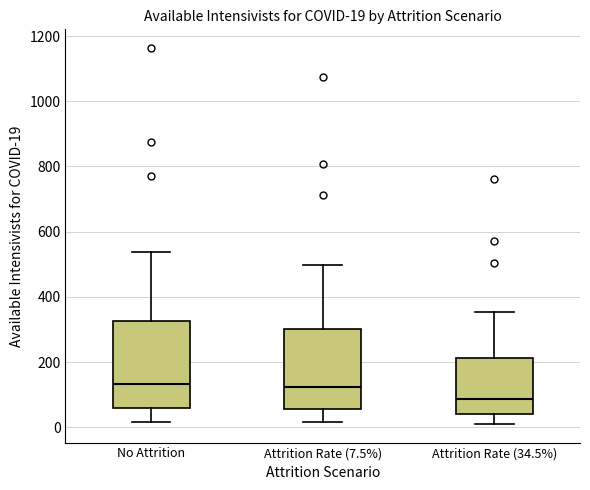

Which box's median line is the lowest?

Attrition Rate (34.5%)